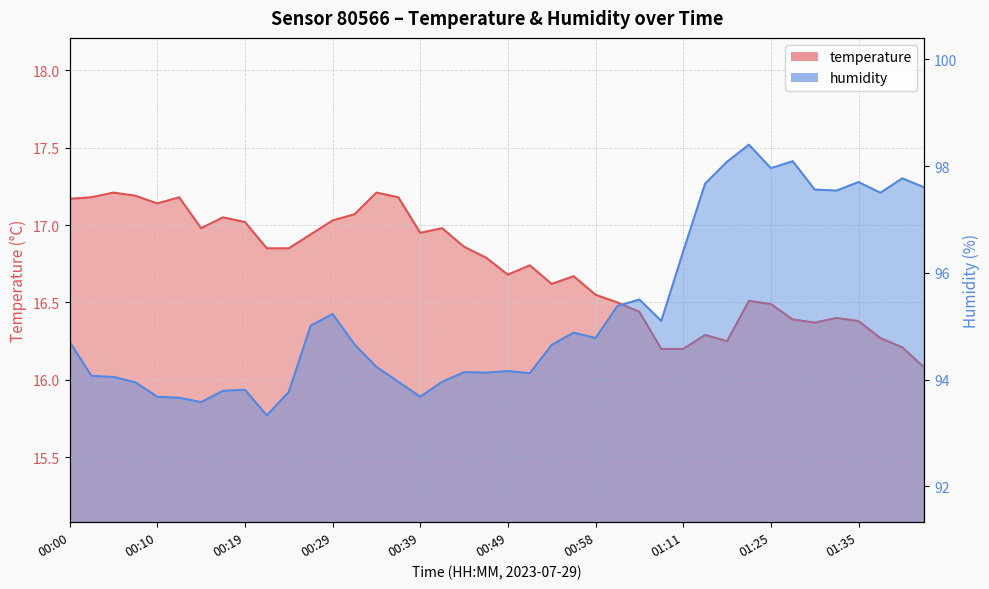

What is the minimum value shown in the chart?

16.1